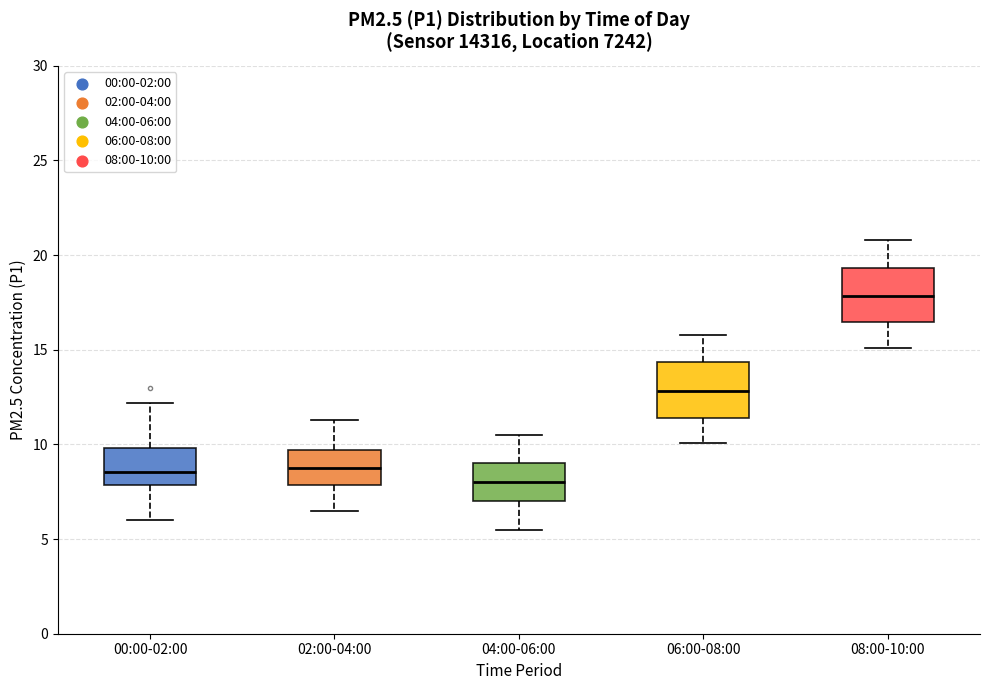

Reading left to right, read every box against the y-axis: the position of its median line, the range the box covers, and the ends of its whiskers. The values are not printed on the chart, so give them approximately, as read against the axis.

00:00-02:00: median 8.5, box 8.0 to 10.0, whiskers 6.0 to 12.0
02:00-04:00: median 9.0, box 8.0 to 9.5, whiskers 6.5 to 11.5
04:00-06:00: median 8.0, box 7.0 to 9.0, whiskers 5.5 to 10.5
06:00-08:00: median 13.0, box 11.5 to 14.5, whiskers 10.0 to 16.0
08:00-10:00: median 18.0, box 16.5 to 19.5, whiskers 15.0 to 21.0